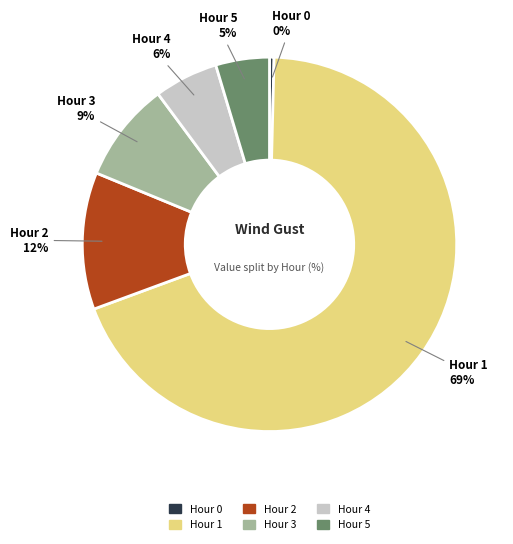

The Hour 2 slice represents 12% of the pie. True or false?

True